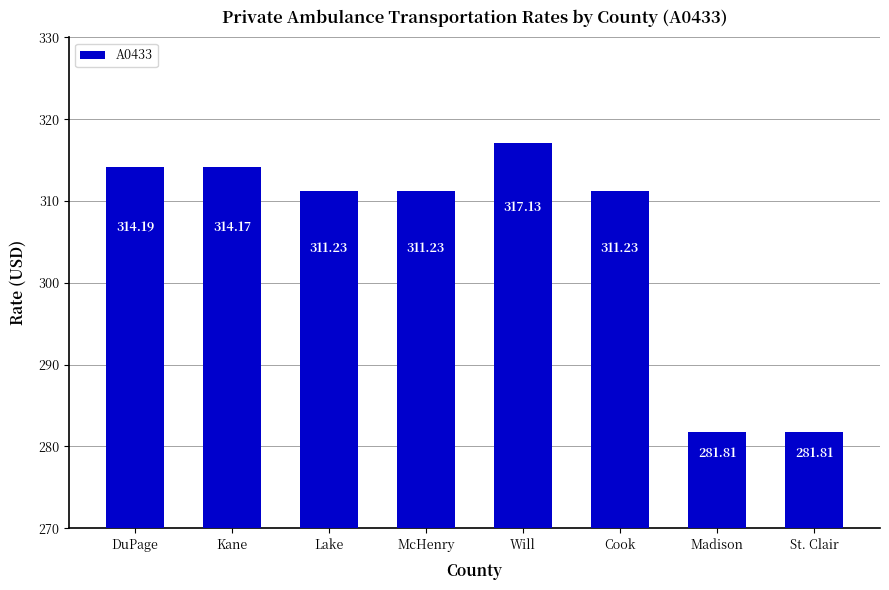

What is the average value?

305.4